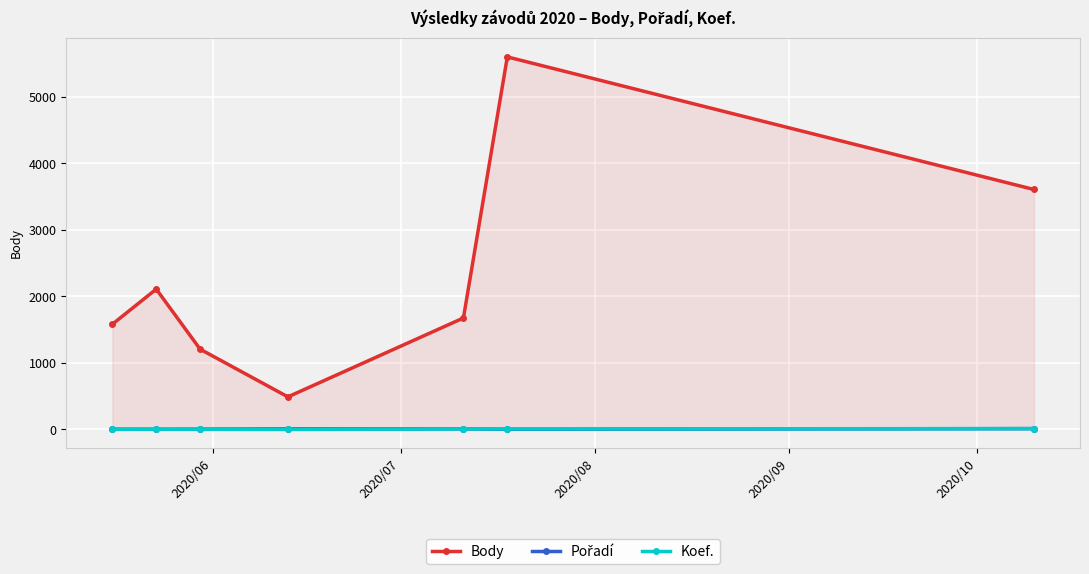

Which series has the widest spread of values?

Body